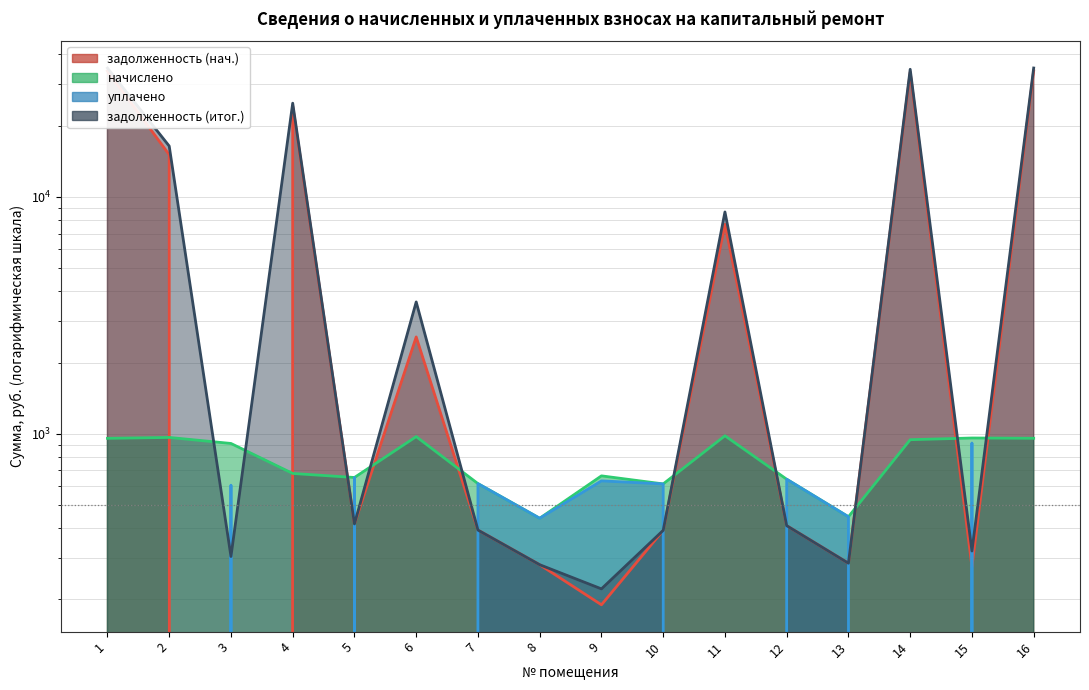

Rank the series by their maximum value, from highest to lowest.

задолженность (итог.), задолженность (нач.), начислено, уплачено